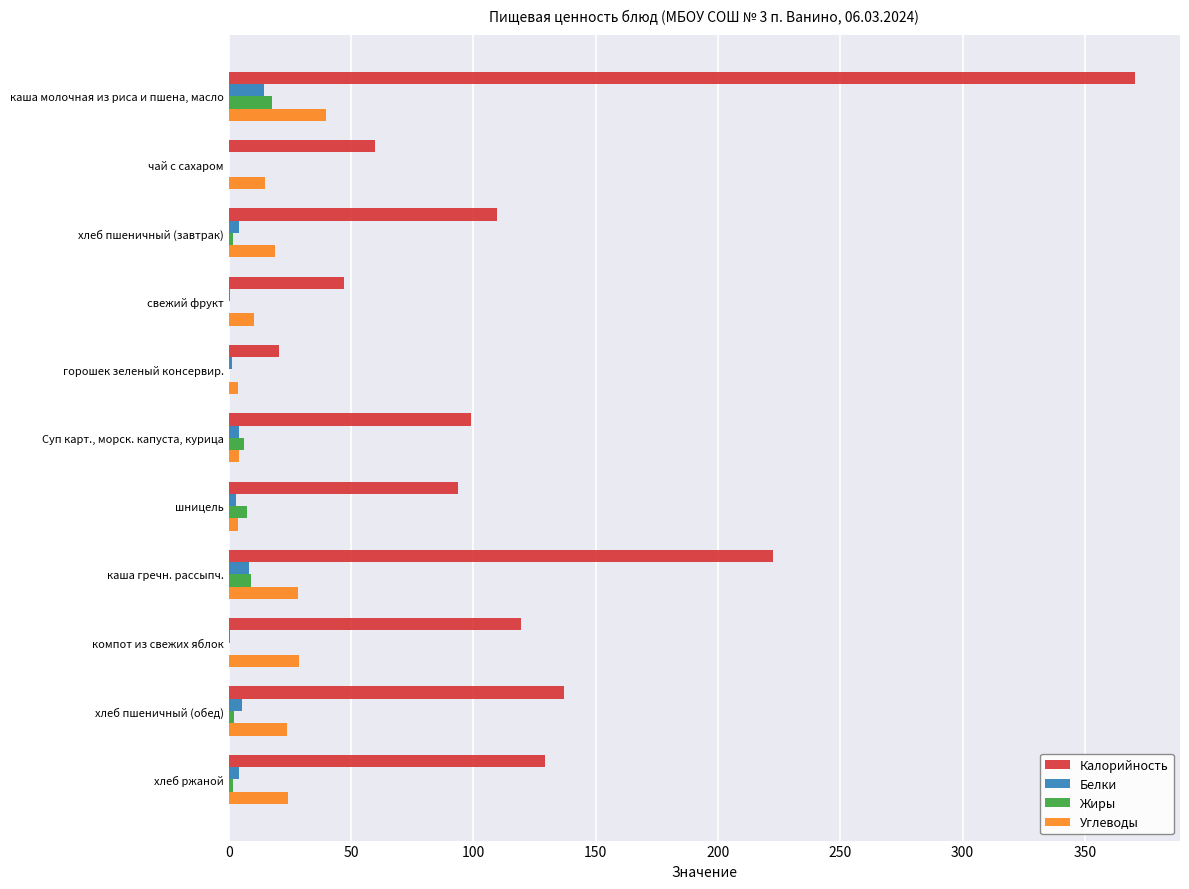

How many values in the Белки series exceed 4?

6